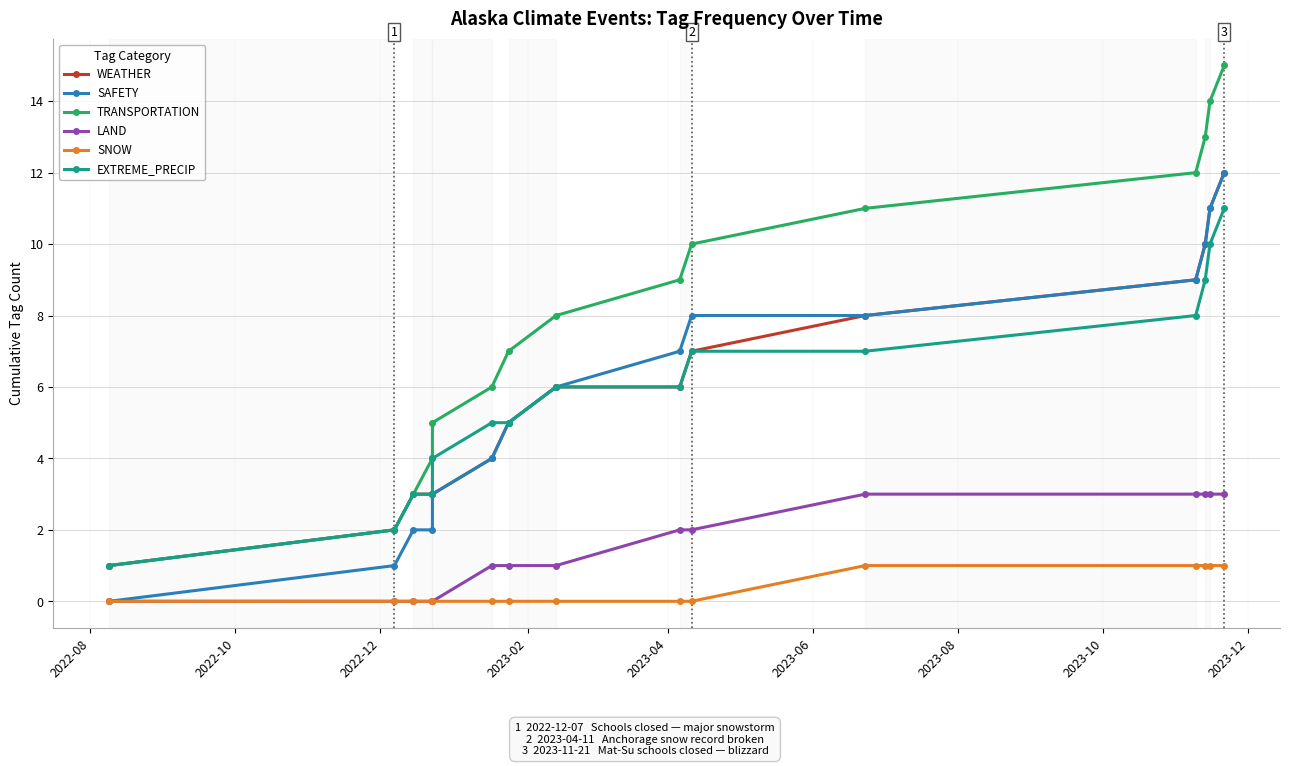

List the series in order of their peak value, lowest first.

SNOW, LAND, EXTREME_PRECIP, WEATHER, SAFETY, TRANSPORTATION